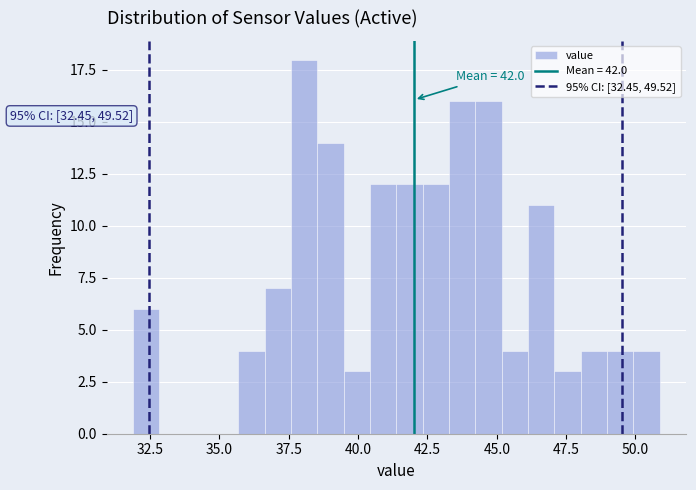

Read against the x-axis, roughly where is the centre of the tallest bar?

38.0